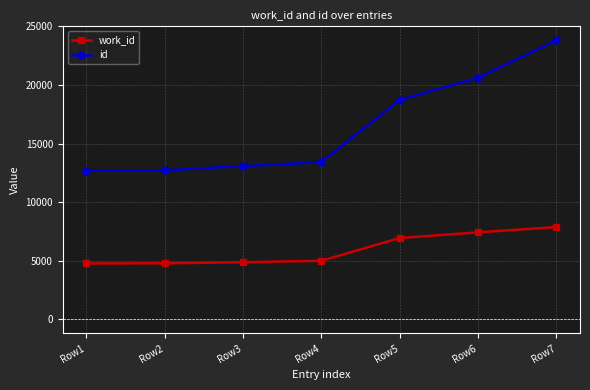

Which series has the largest total across all categories?

id